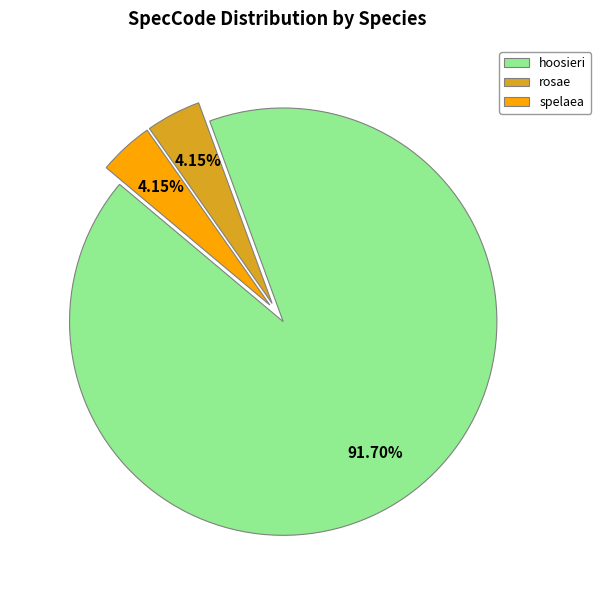

Is it true that hoosieri is 84% of the pie?

False